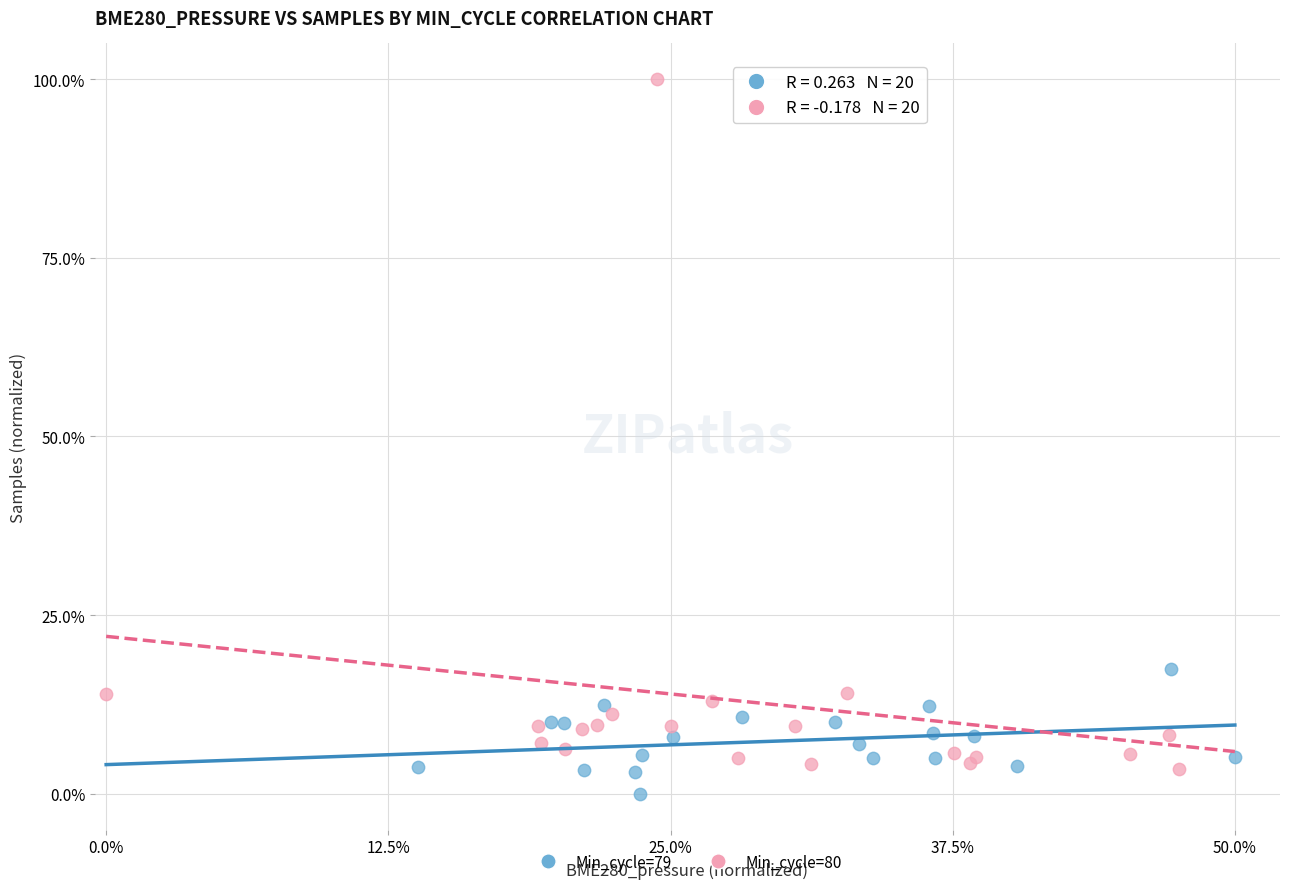

Which series has the widest spread of Y values?

Min_cycle=80